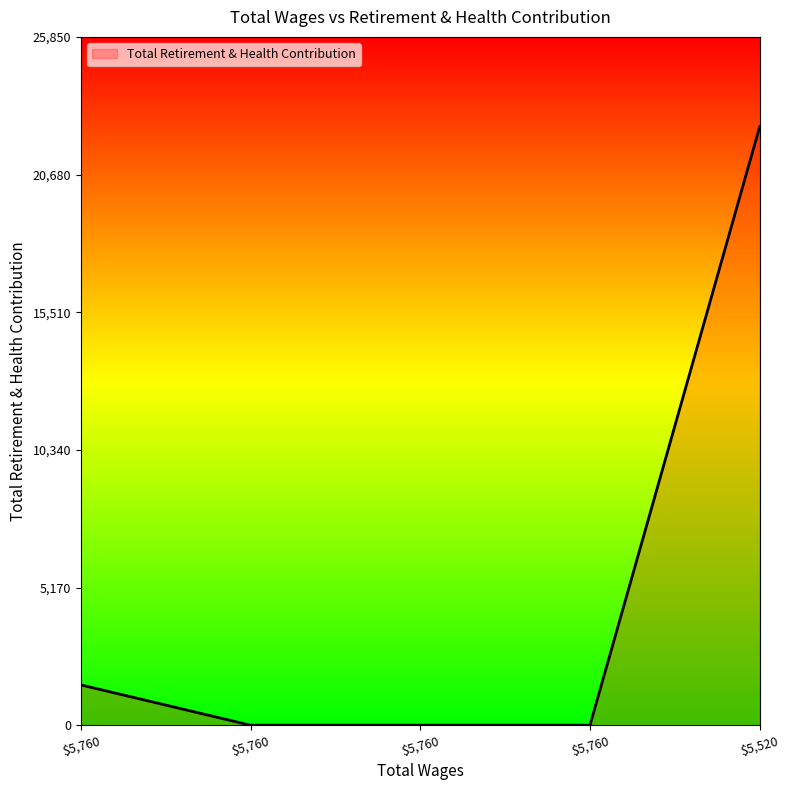

How many lines are shown in the chart?

1